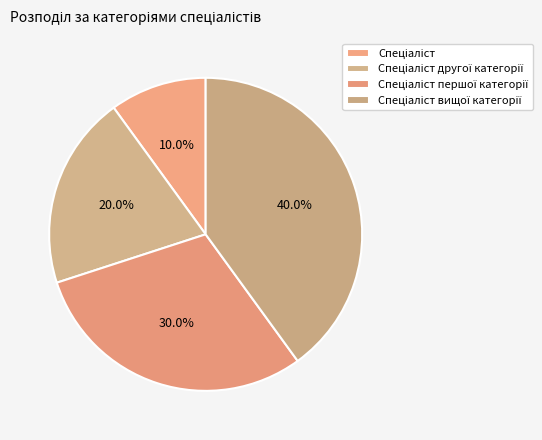

To the nearest percent, what is the combined percentage of Спеціаліст вищої категорії and Спеціаліст першої категорії?

70%